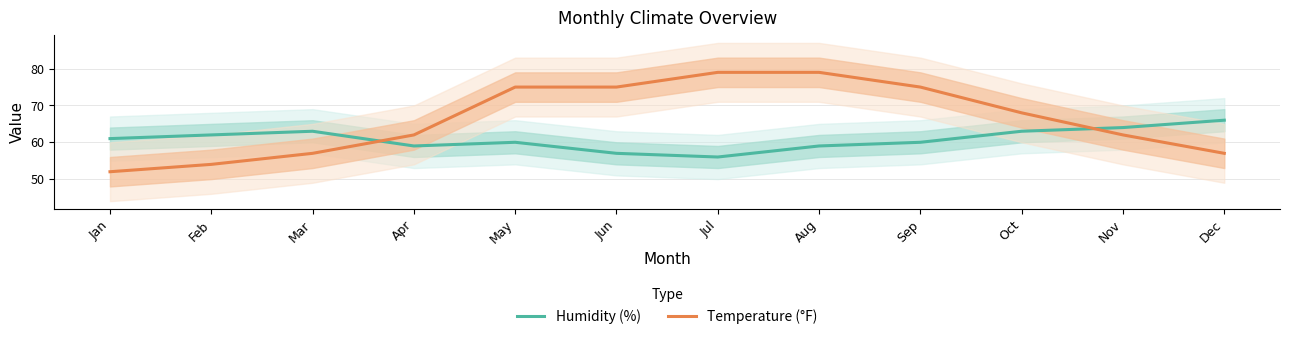

True or false: Temperature (°F) and Humidity (%) intersect in this chart.

True